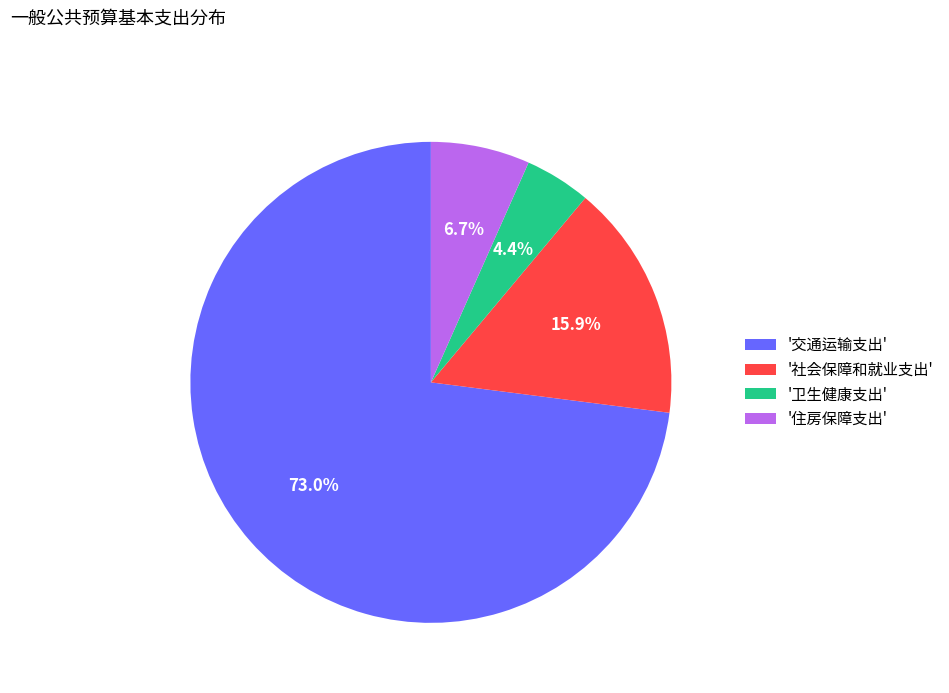

Is there a majority slice in this chart?

Yes